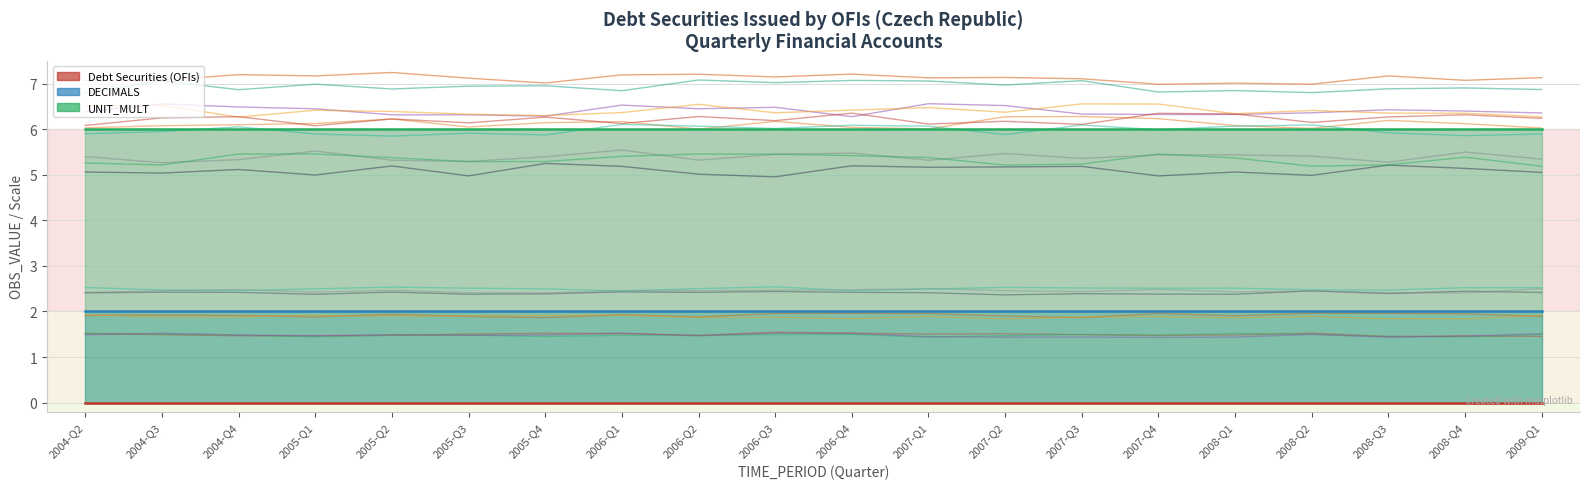

Which series changed the most between 2007-Q1 and 2008-Q4?

Debt Securities (OFIs)